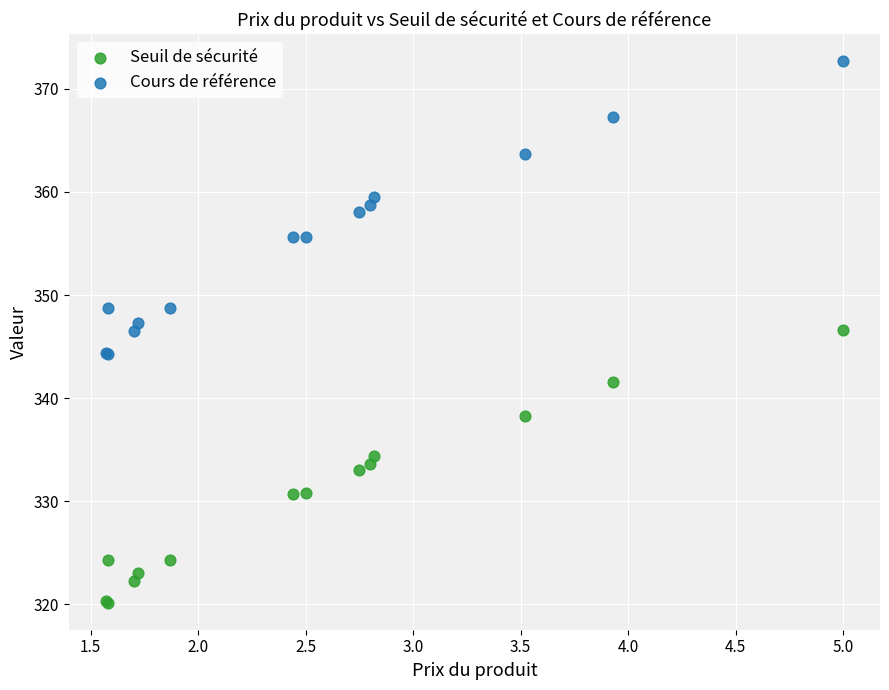

Which series contains the highest Y value?

Cours de référence